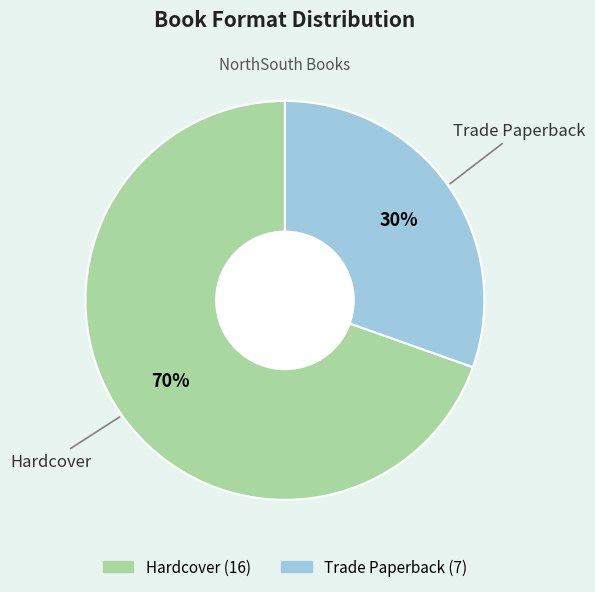

Does Trade Paperback account for over 50% of the chart?

No